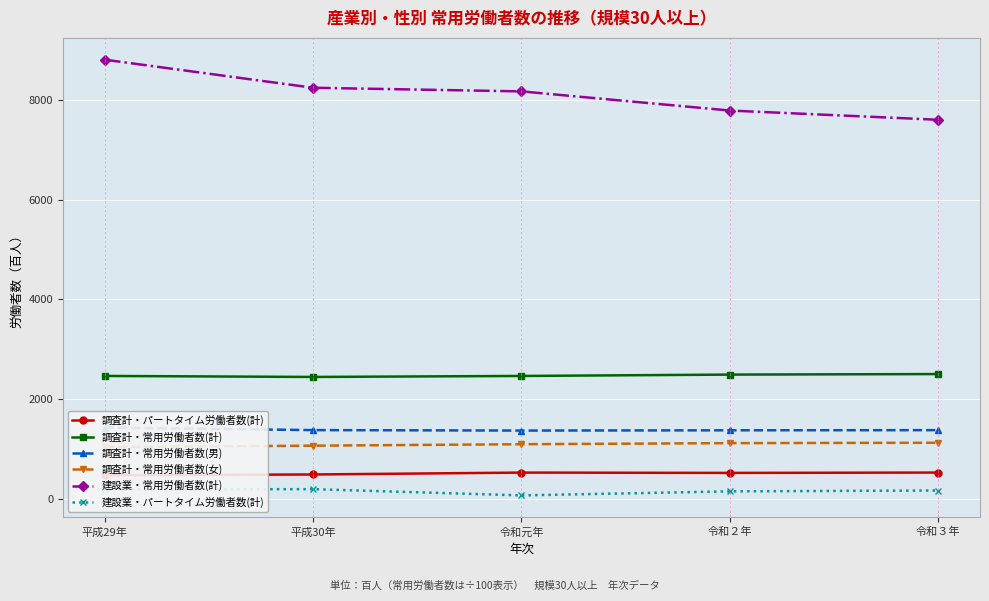

Rank the categories by 建設業・常用労働者数(計) value from highest to lowest.

平成29年, 平成30年, 令和元年, 令和２年, 令和３年